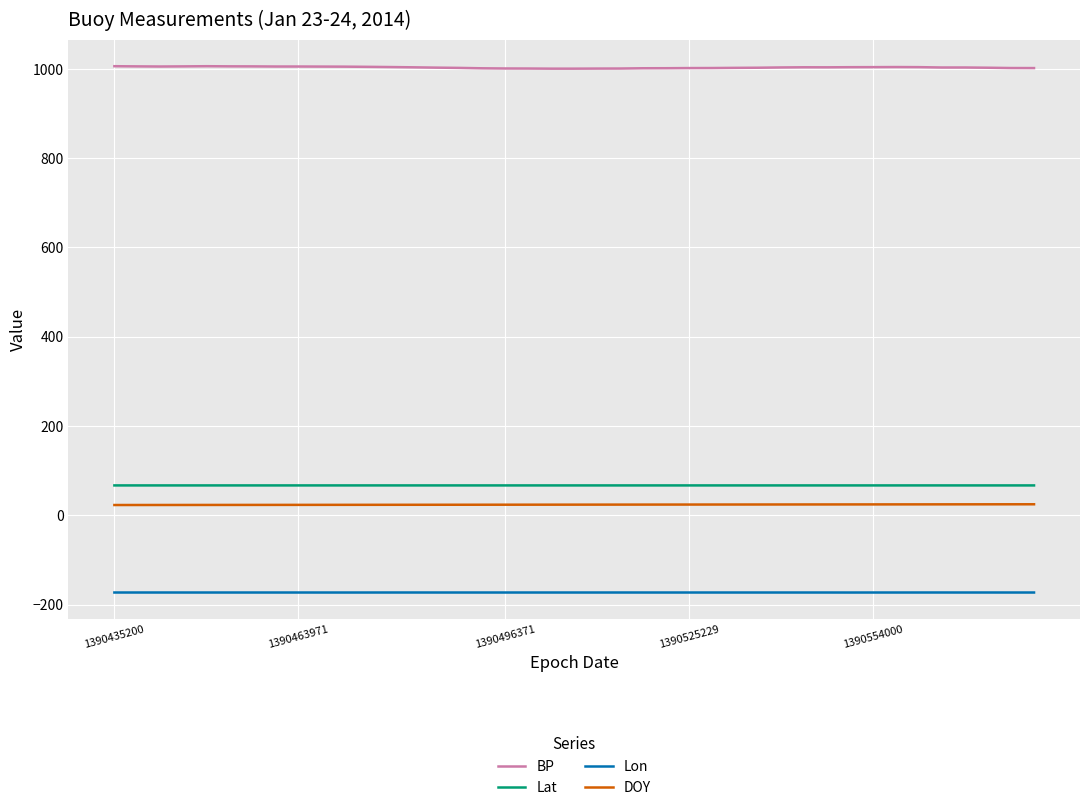

Which series has the largest total across all categories?

BP